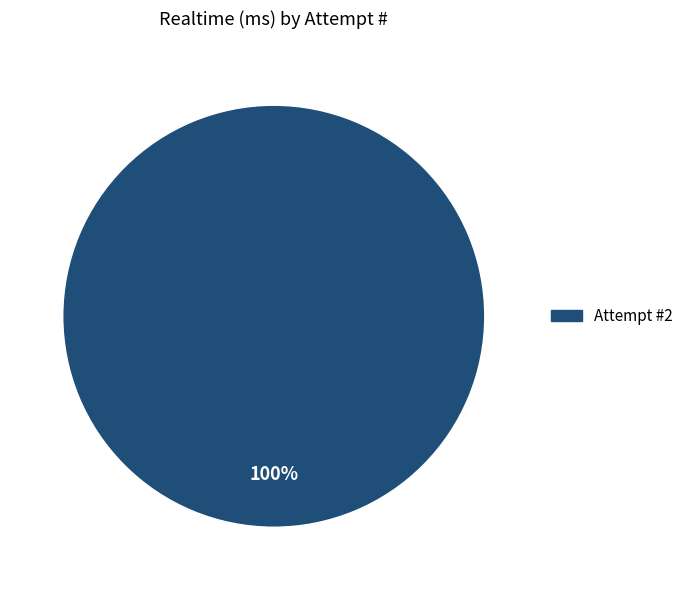

Does any single category account for the majority?

Yes